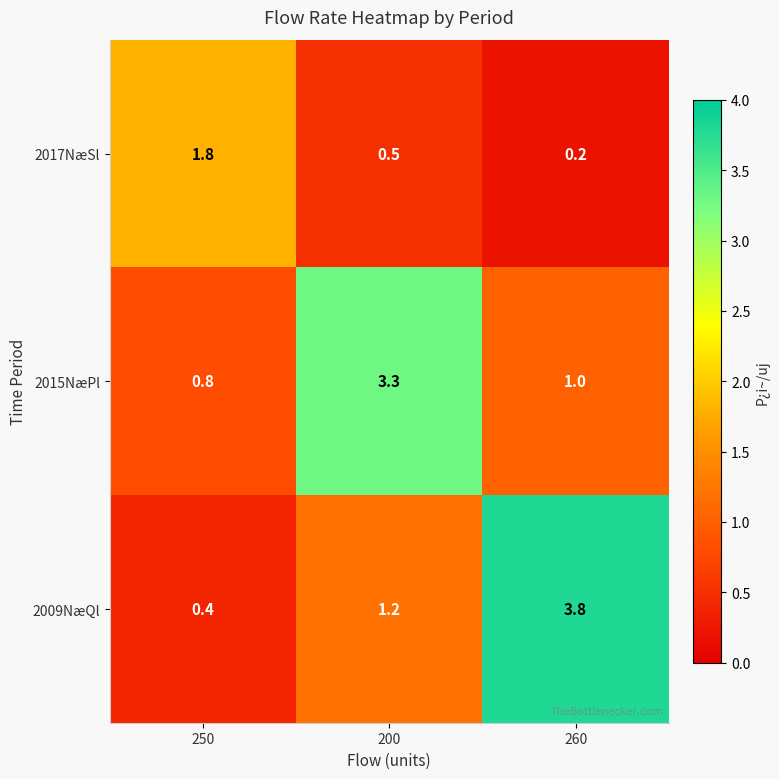

Reading left to right, what are all the values shown in this chart?

2017NæSl: 1.8	0.5	0.2
2015NæPl: 0.8	3.3	1.0
2009NæQl: 0.4	1.2	3.8